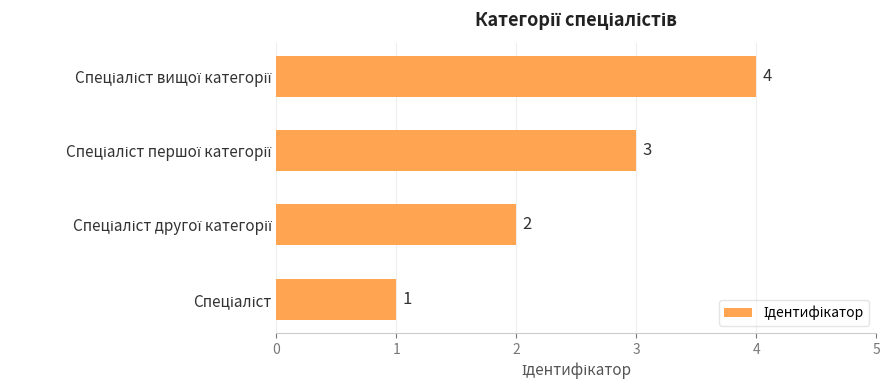

How many values are between 2 and 4?

3